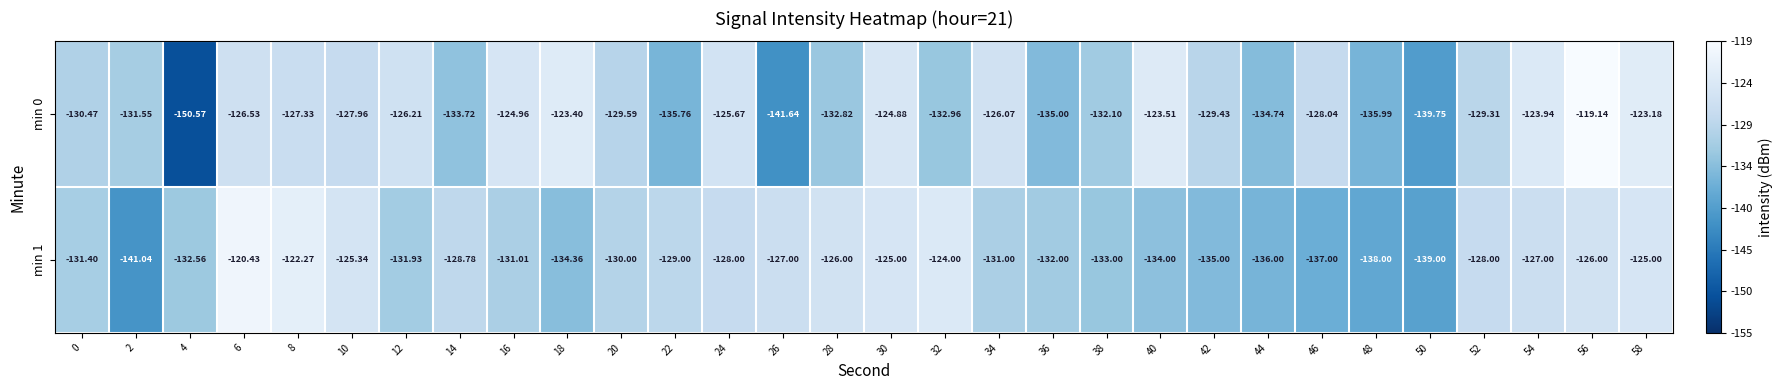

Which series has the largest total across all categories?

min 0